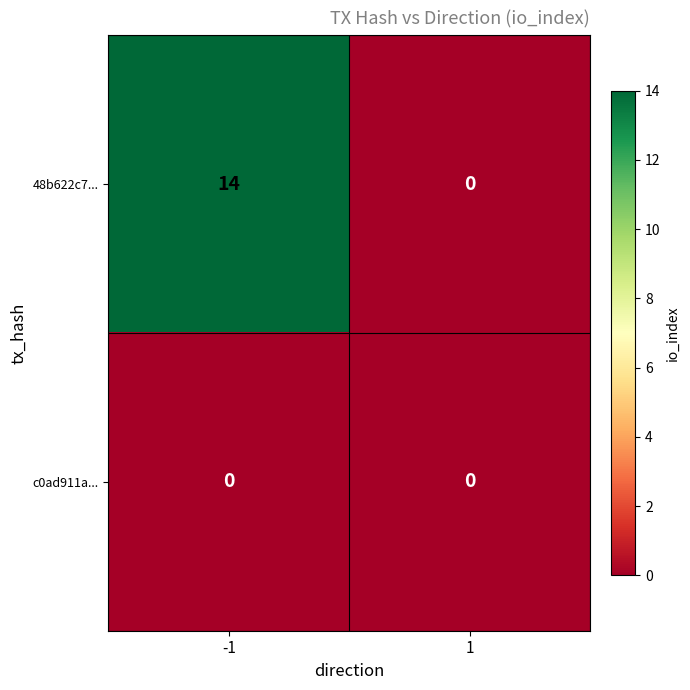

What is the sum of all 48b622c7... values?

14